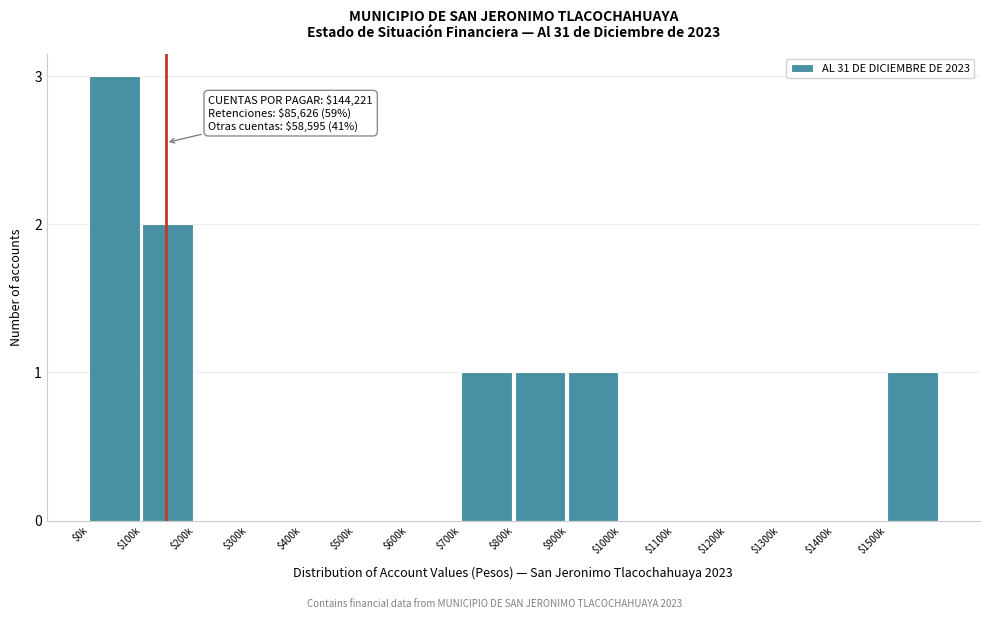

Which label corresponds to the largest value in the chart?

$0k